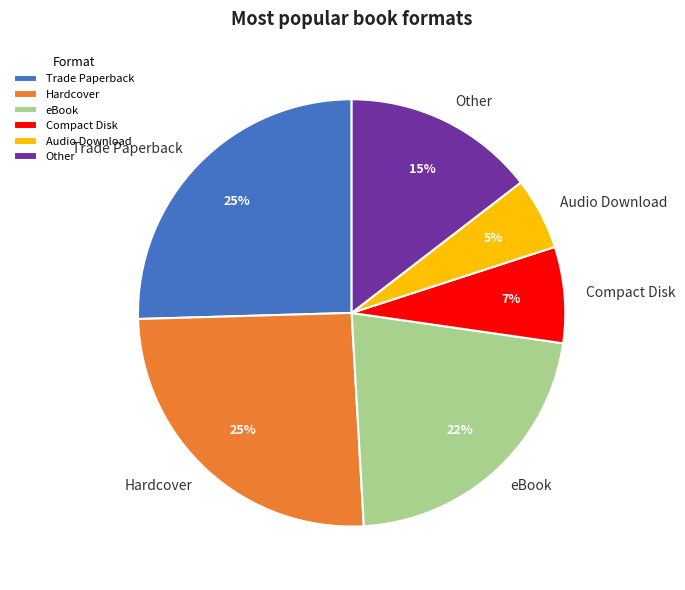

The Compact Disk slice represents 7% of the pie. True or false?

True